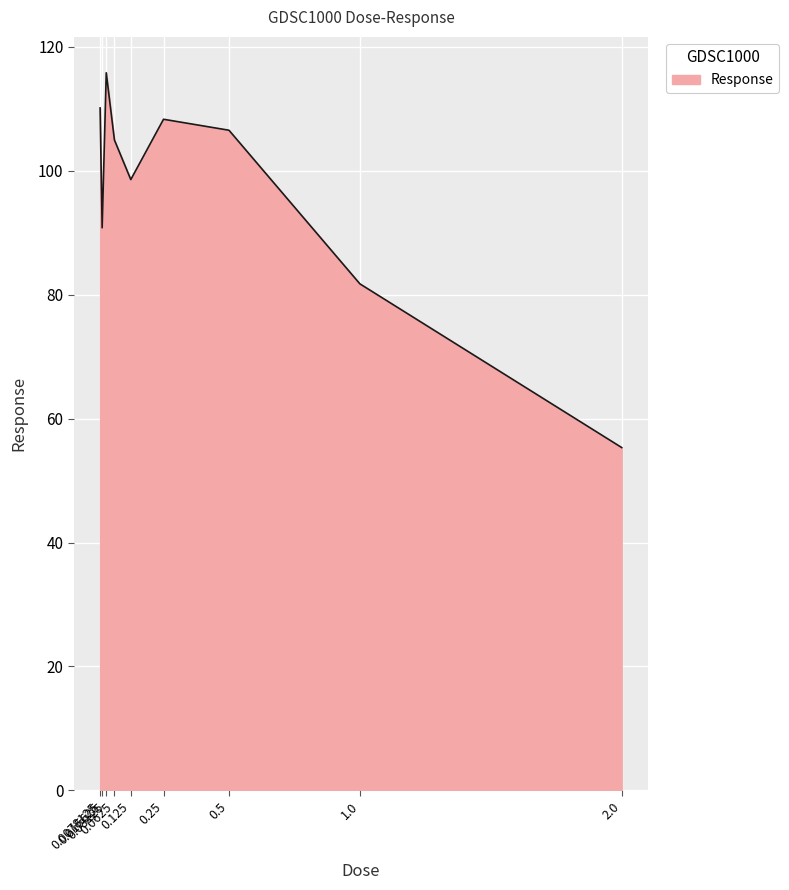

Where is the first local maximum?

0.03125